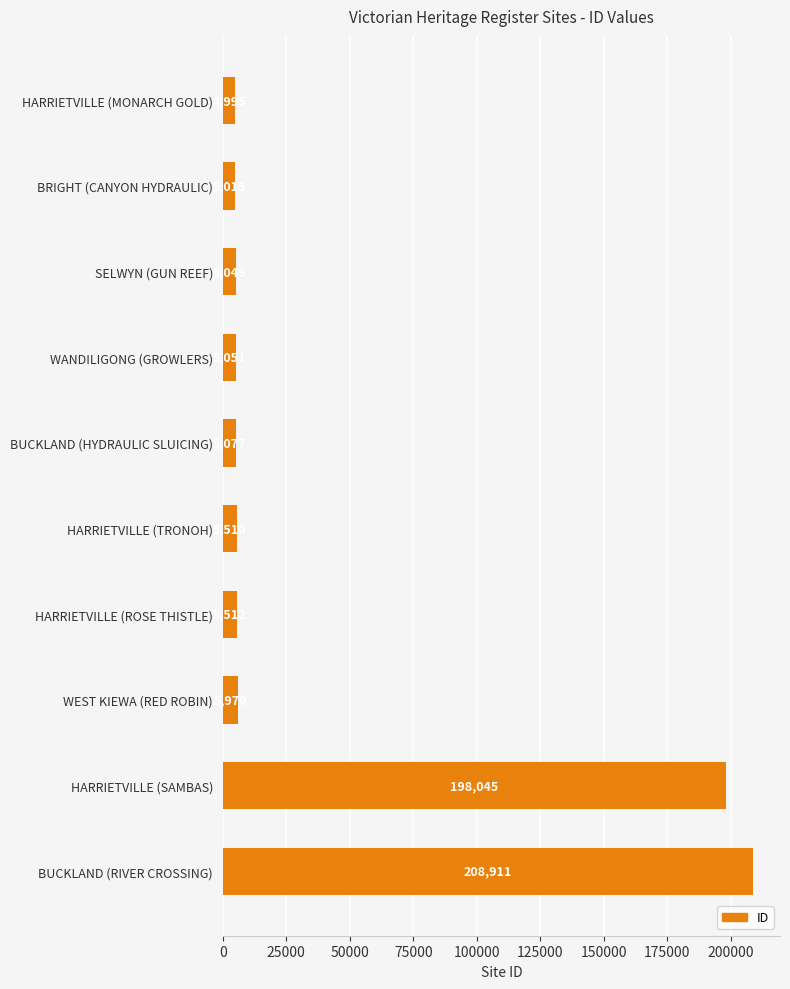

True or false: the data shows 324188 at HARRIETVILLE (SAMBAS).

False